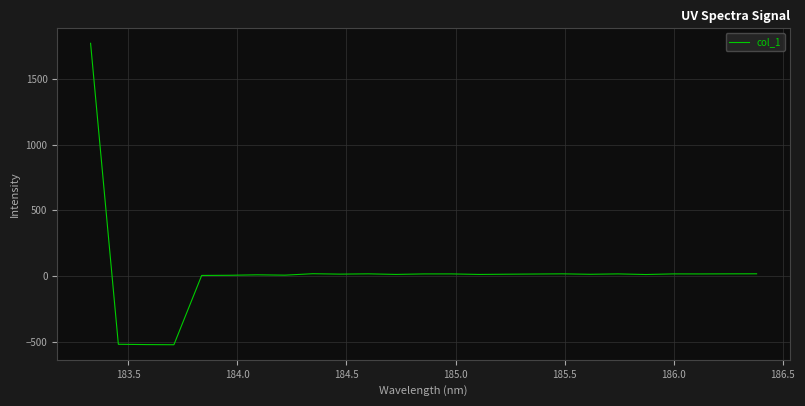

What is the difference between the maximum and minimum values?

2291.2